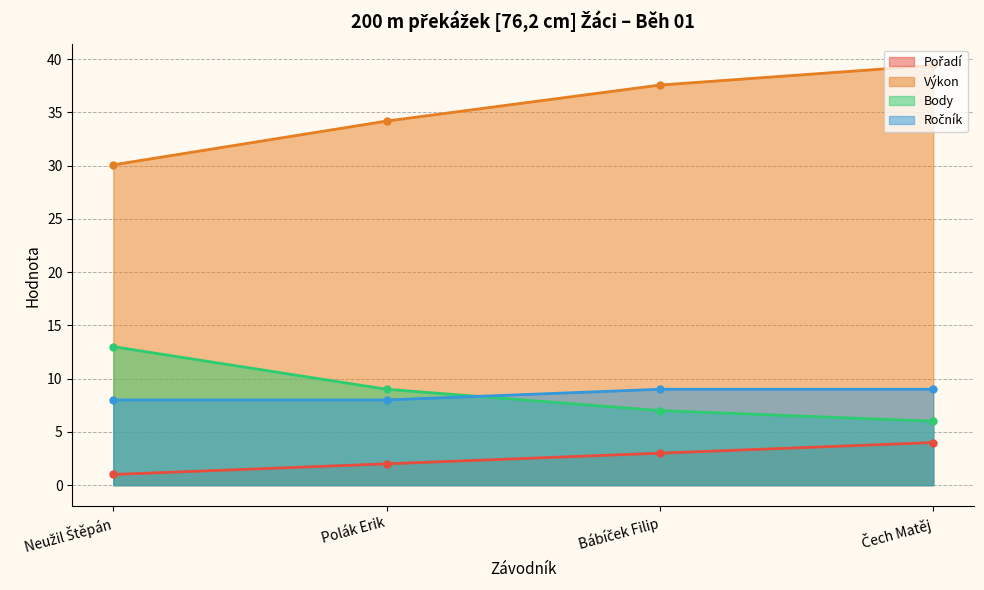

Which series has the largest range (max minus min)?

Výkon